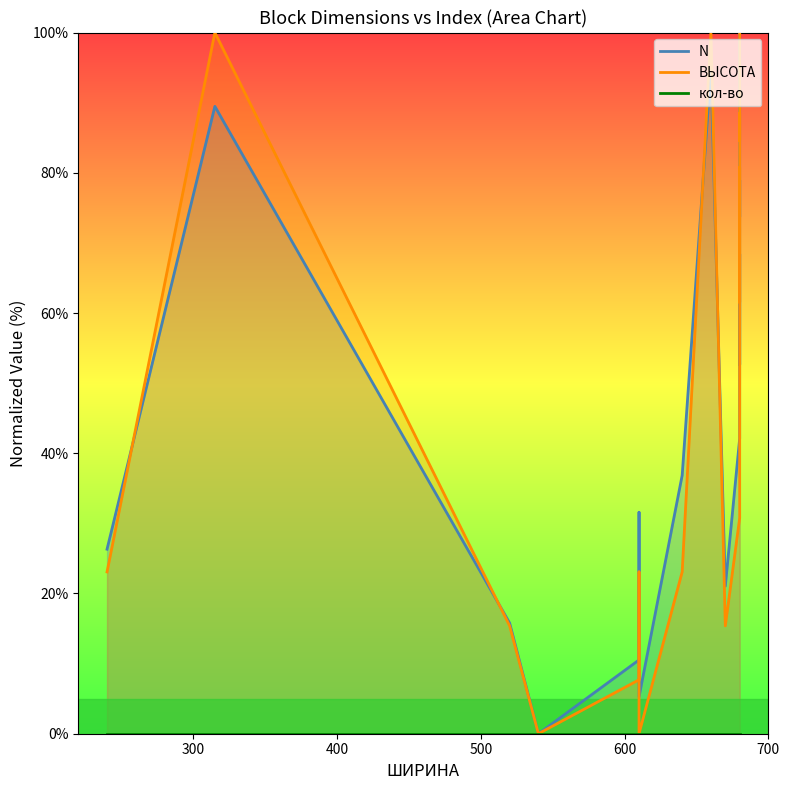

What is the maximum value shown in the chart?

100.0